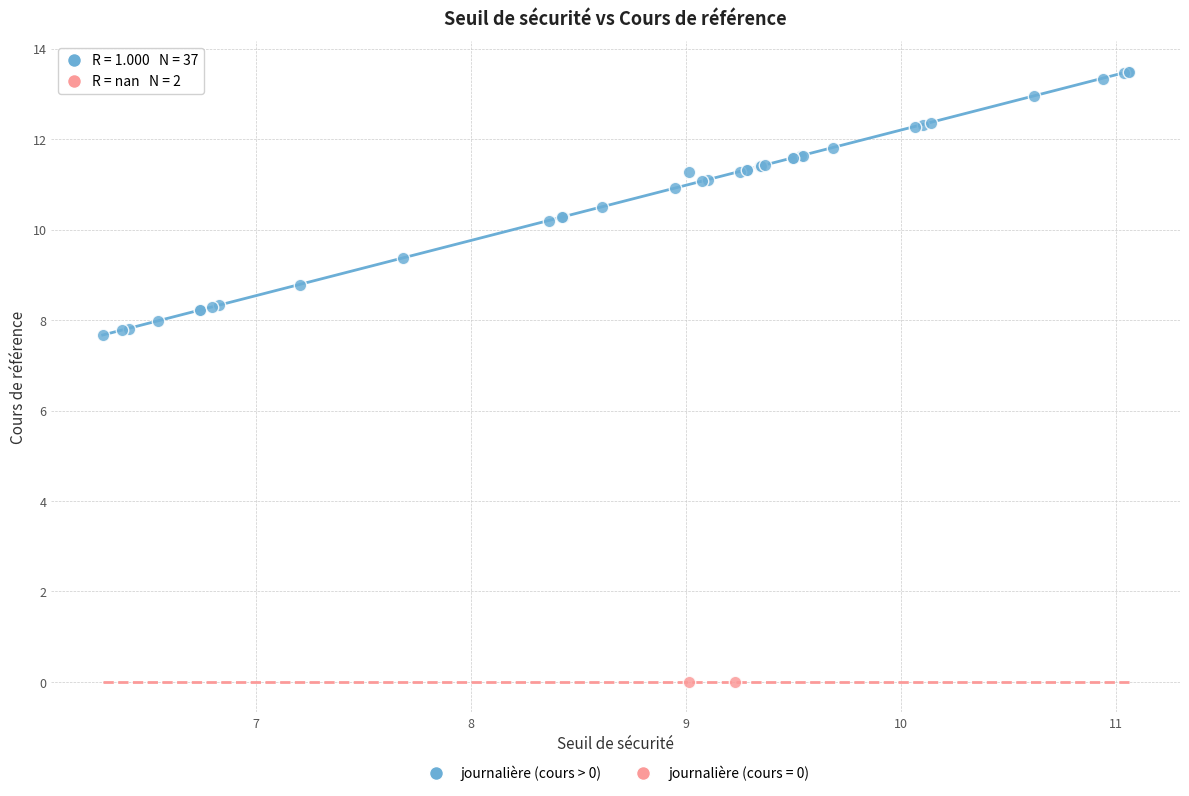

What are all the series names shown in the legend?

journalière (cours > 0), journalière (cours = 0)